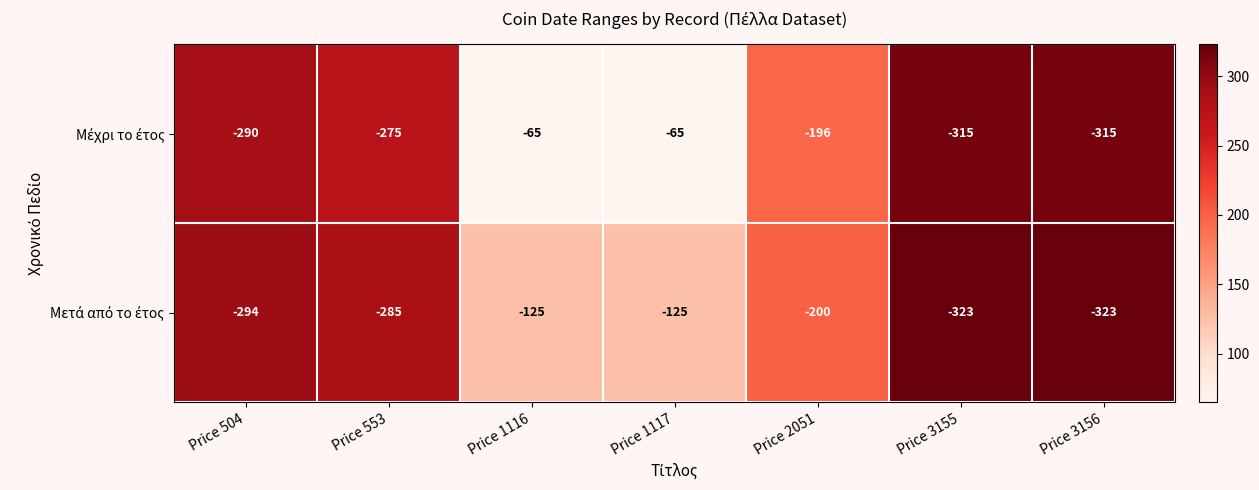

What is the maximum value shown in the chart?

-65